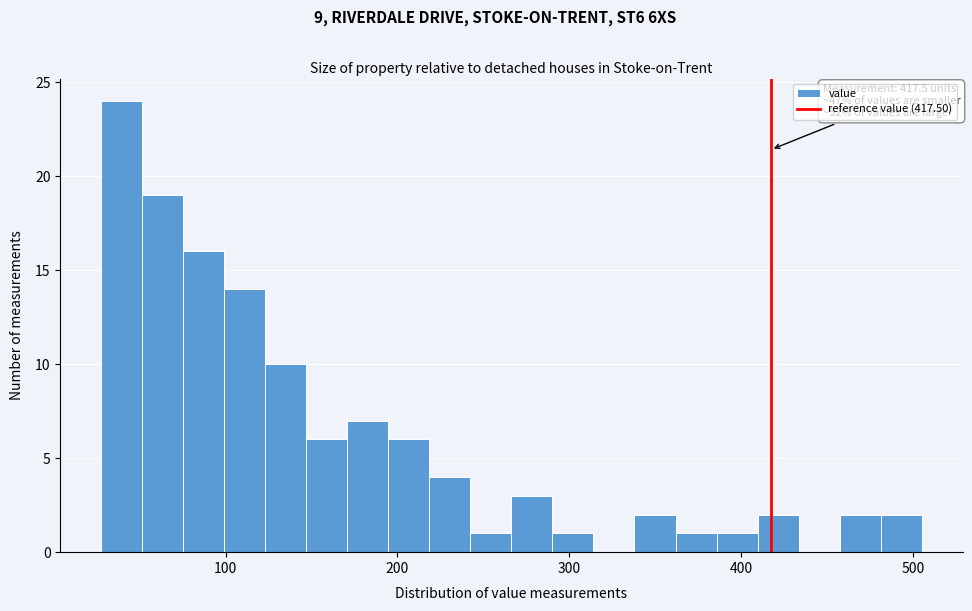

Around what value on the x-axis is the tallest bar? Give the approximate position of its centre, as read against the axis.

40